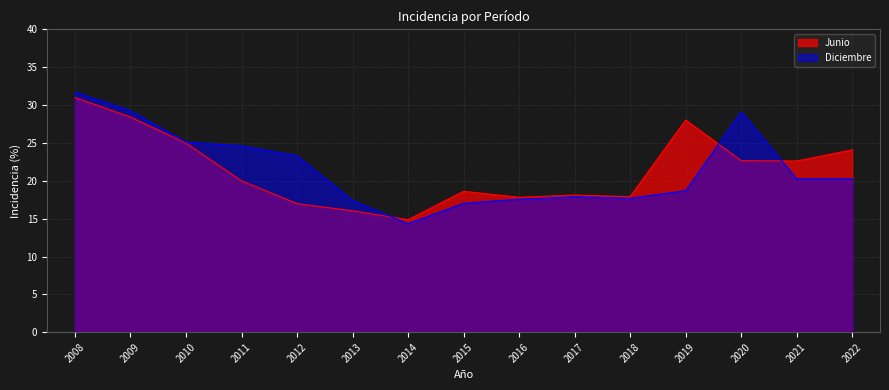

What is the difference between the maximum and minimum values in the Diciembre series?

17.4